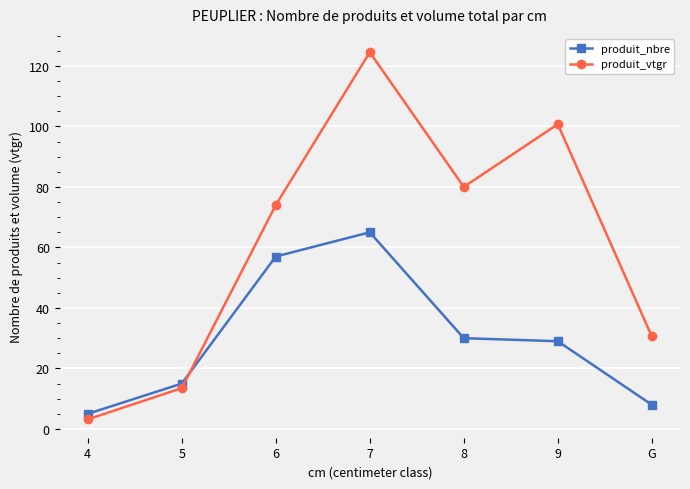

Read the produit_nbre value at 6.

57.0